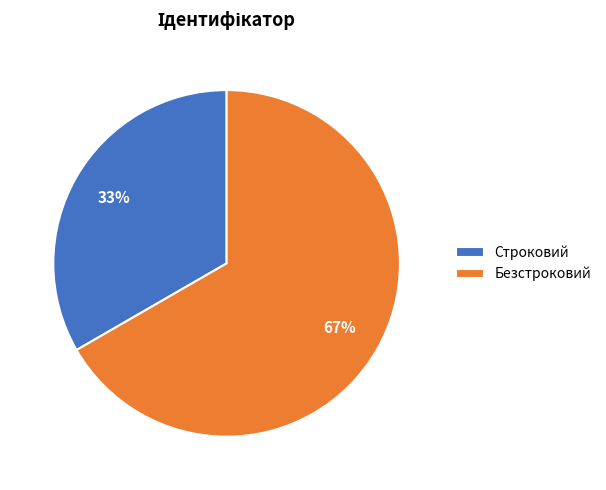

Rank the categories by value from highest to lowest.

Безстроковий, Строковий